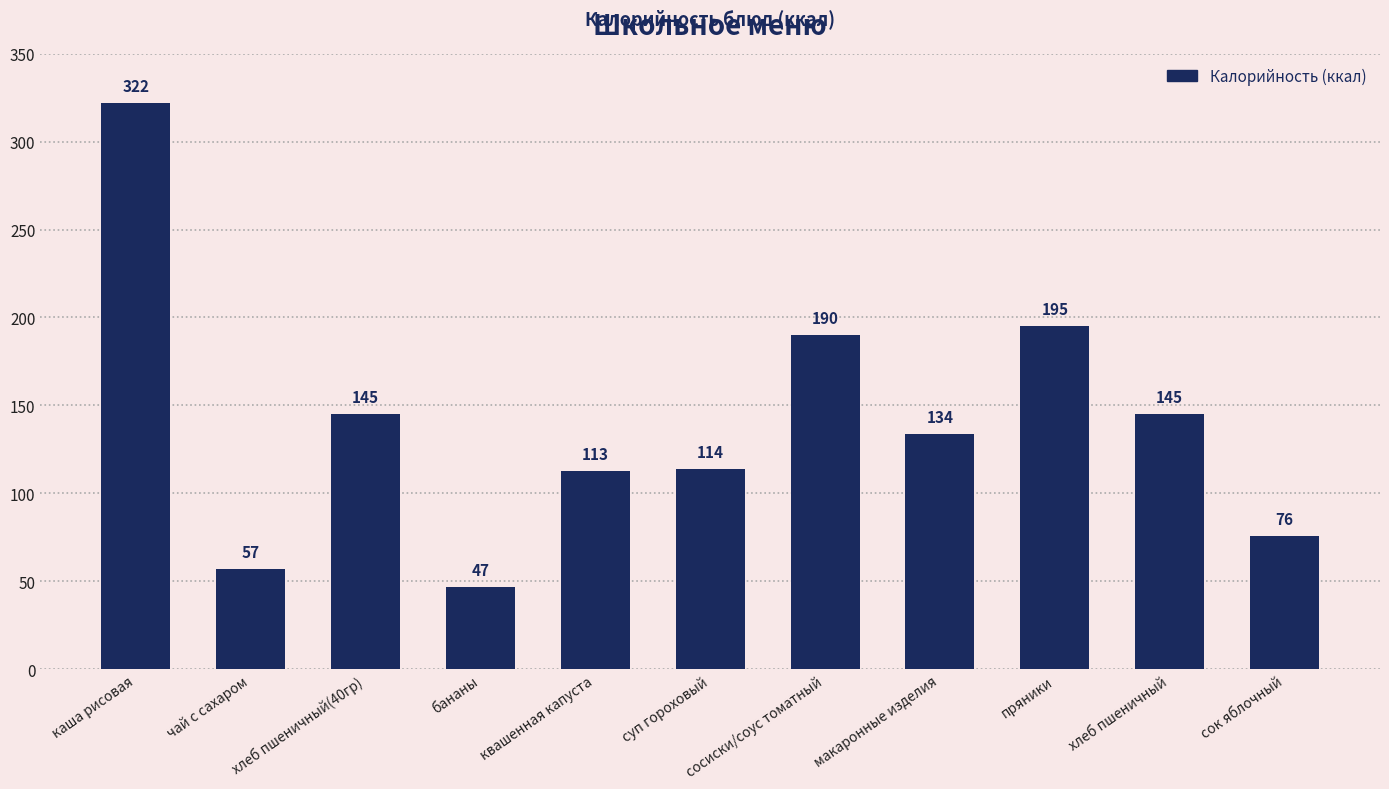

Is it true that the value at каша рисовая is 442?

False